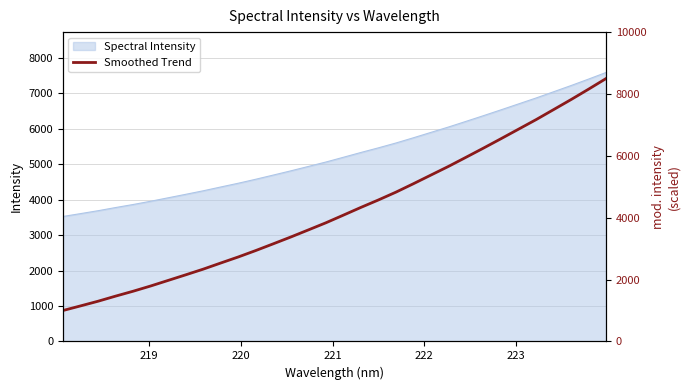

What is the smallest value displayed?

1000.0